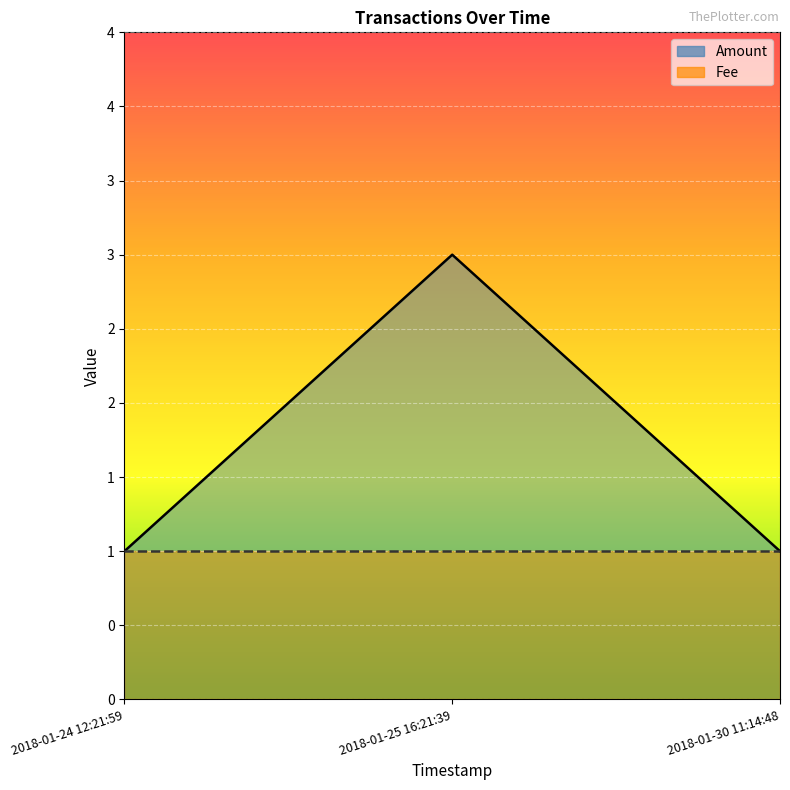

Reading left to right, what are all the values shown in this chart?

Amount: 2018-01-24 12:21:59=1	2018-01-25 16:21:39=3	2018-01-30 11:14:48=1
Fee: 2018-01-24 12:21:59=1	2018-01-25 16:21:39=1	2018-01-30 11:14:48=1